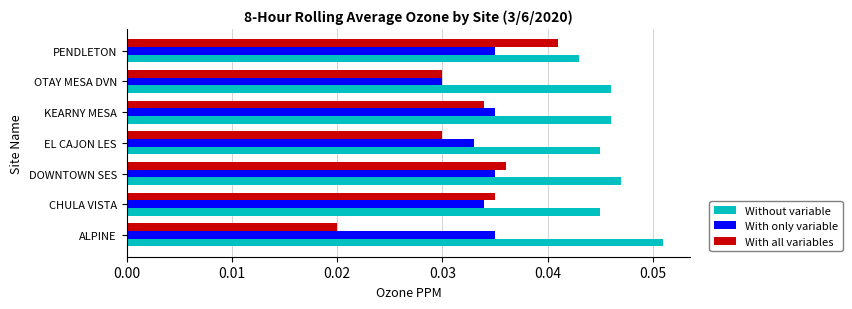

At how many categories does at least one series exceed 0?

7